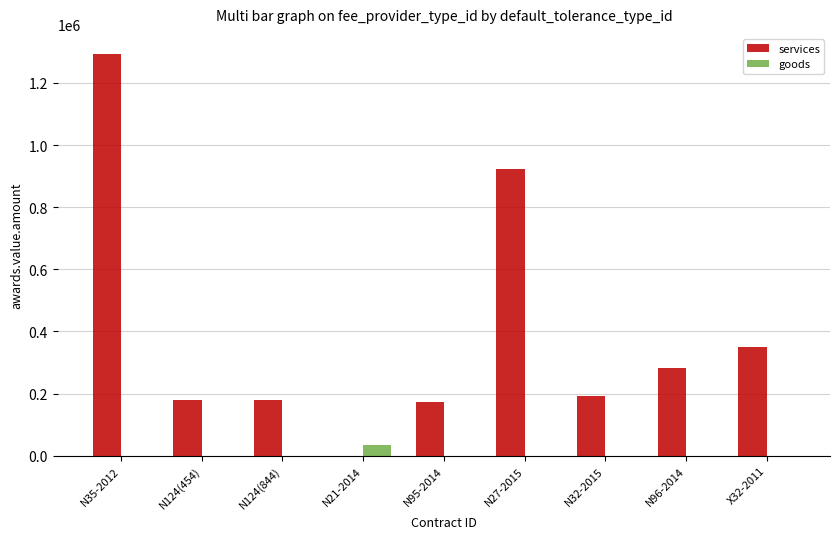

True or false: goods has a value of 0.0 at N27-2015.

True